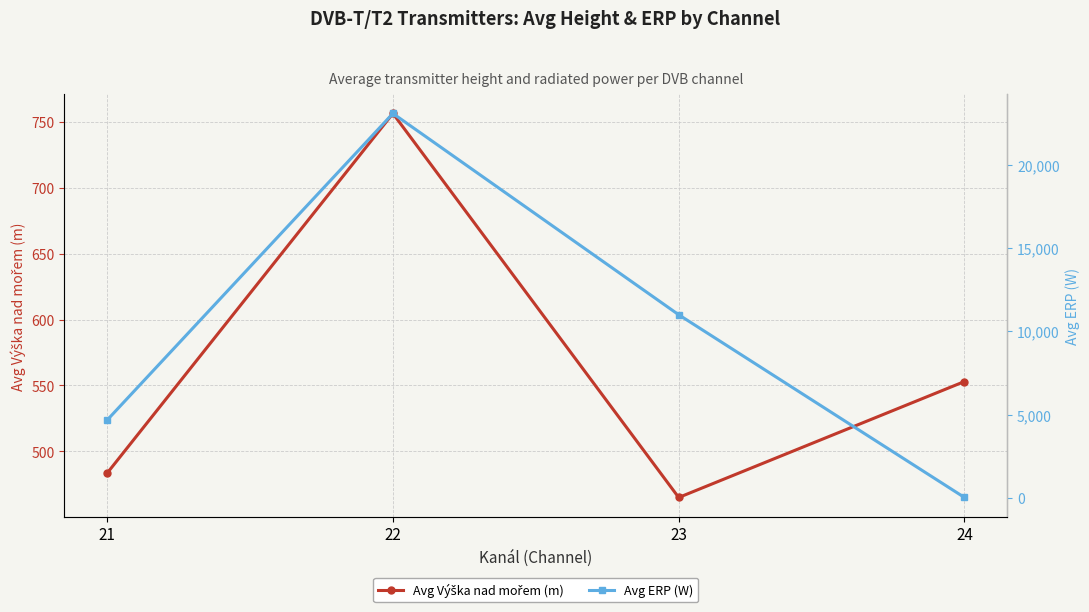

Reading left to right, extract all data points from this chart.

Avg Výška nad mořem (m): 21=483.4	22=756.6	23=464.9	24=553.0
Avg ERP (W): 21=4668.1	22=23063.8	23=10988.8	24=25.0